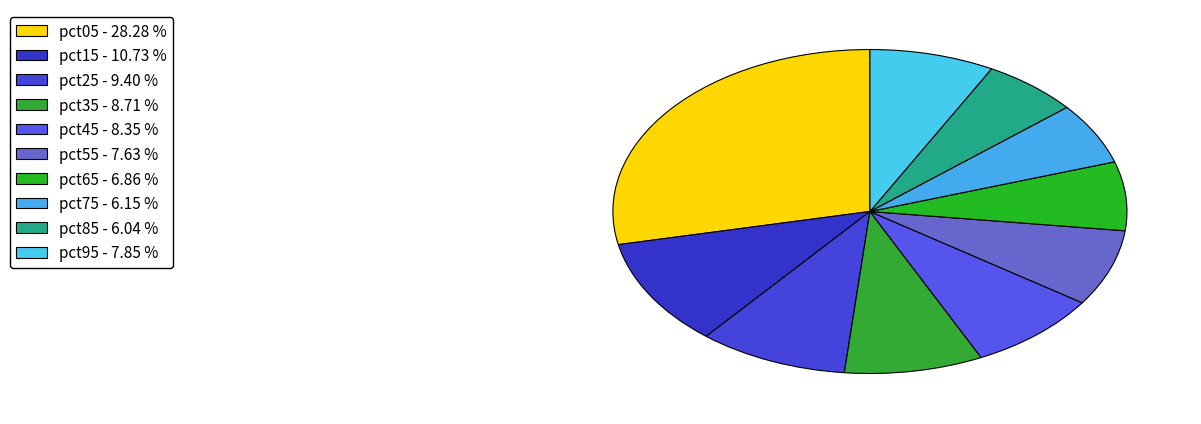

Rank the categories by value from highest to lowest.

pct05, pct15, pct25, pct35, pct45, pct95, pct55, pct65, pct75, pct85